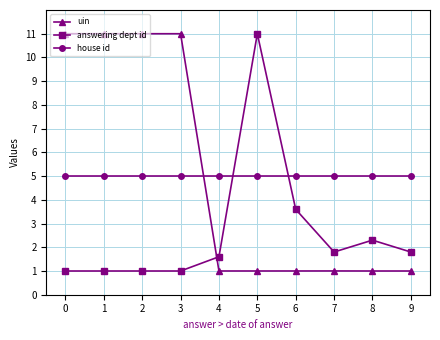

True or false: answering dept id and uin cross at least once.

True